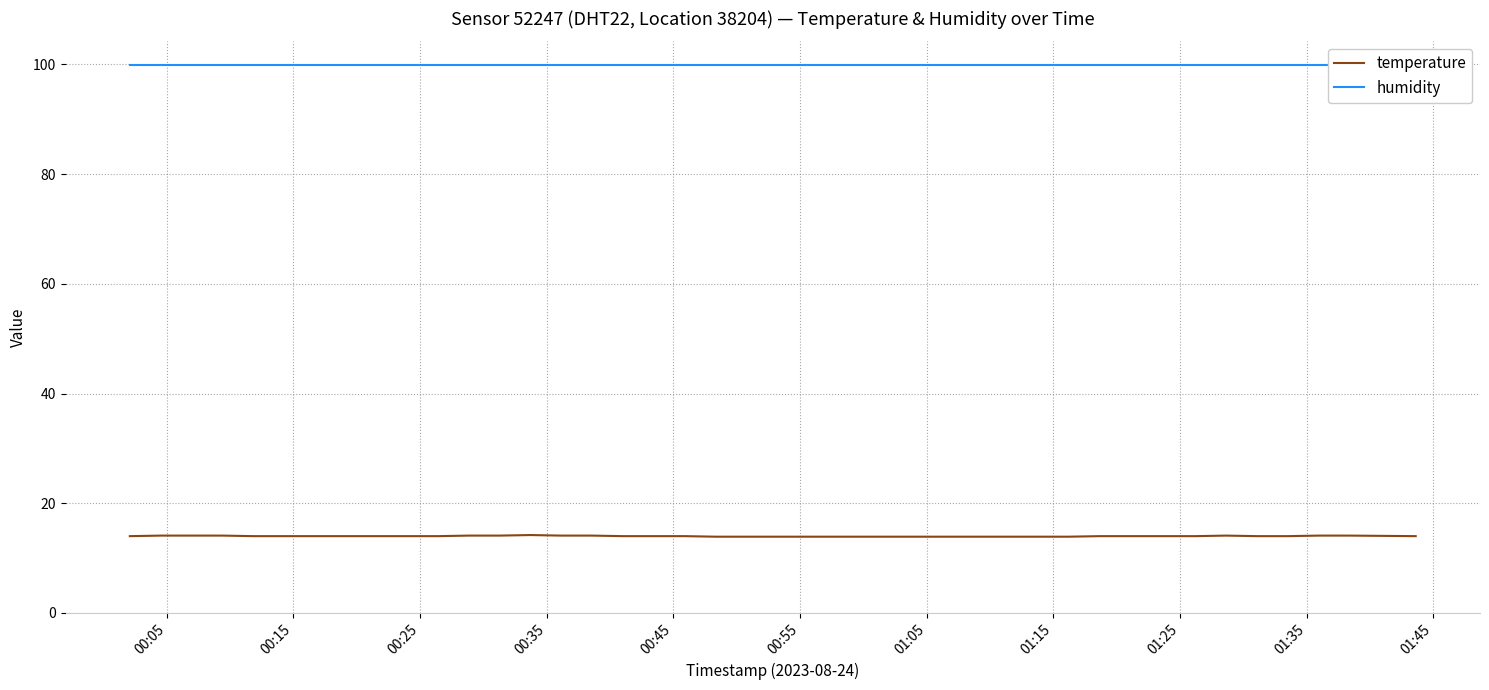

True or false: humidity and temperature cross at least once.

False